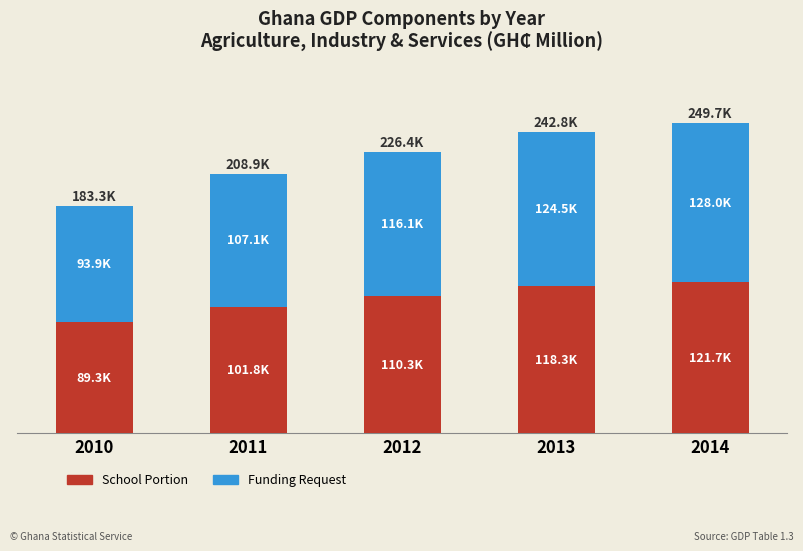

Does the chart contain any negative values?

No